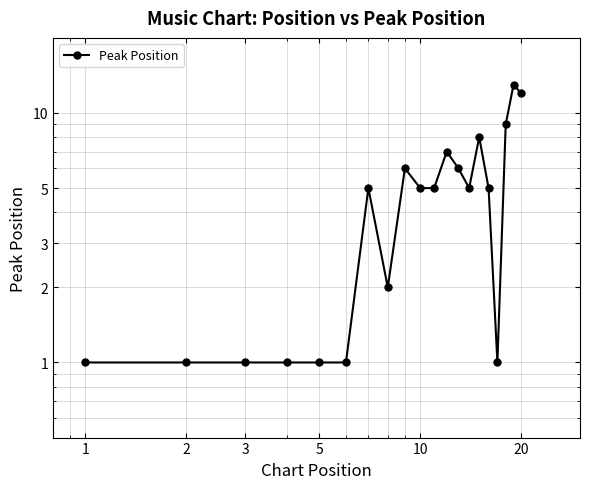

How many interior local valleys (lower than both neighbors) does the data have?

3